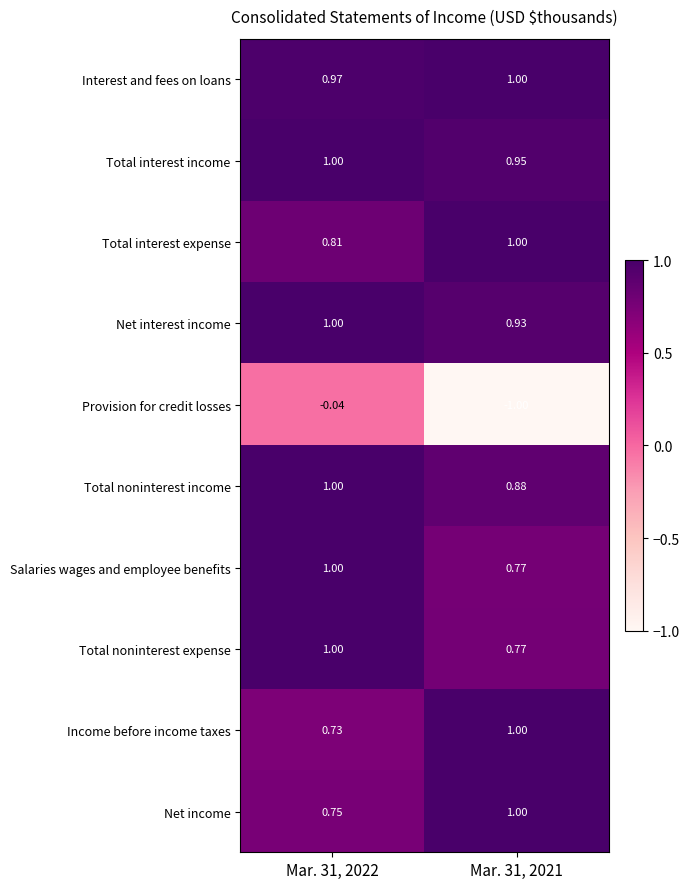

What is the total value across all series at Mar. 31, 2021?

7.3